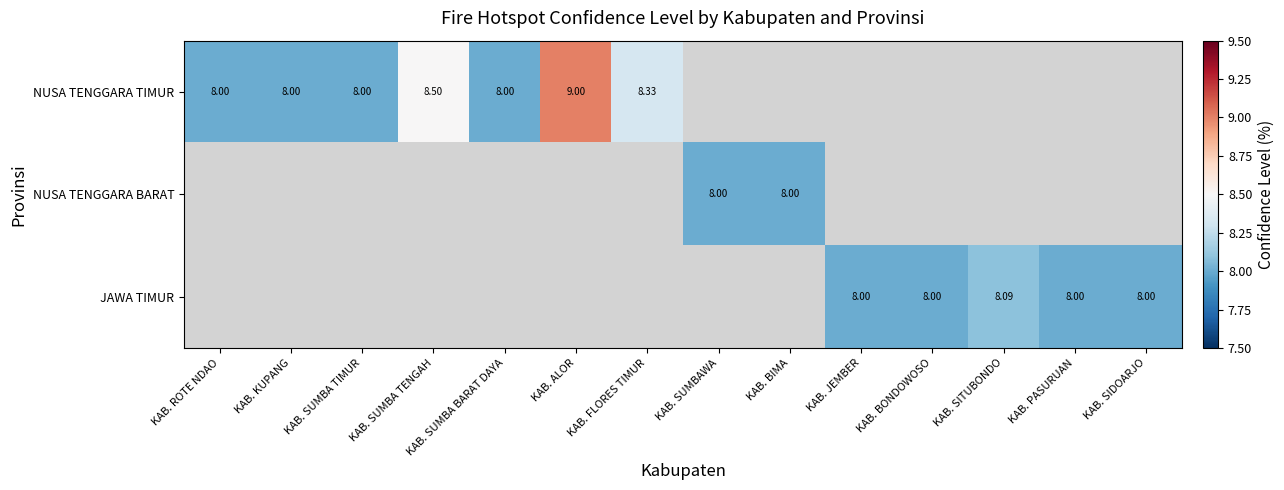

True or false: JAWA TIMUR has a value of 4.1 at KAB. BONDOWOSO.

False